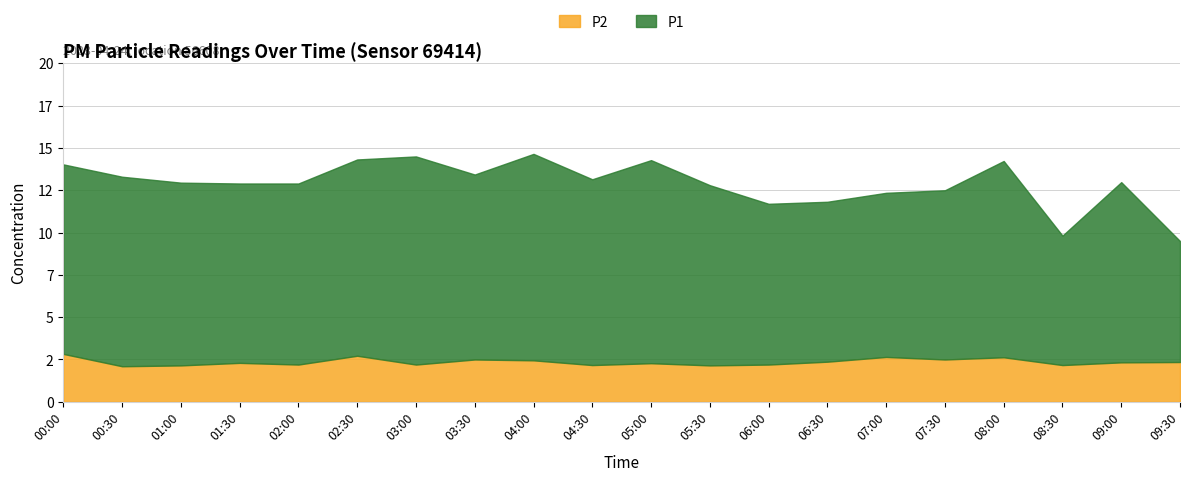

Count the P2 values in the range 2 to 3.

20